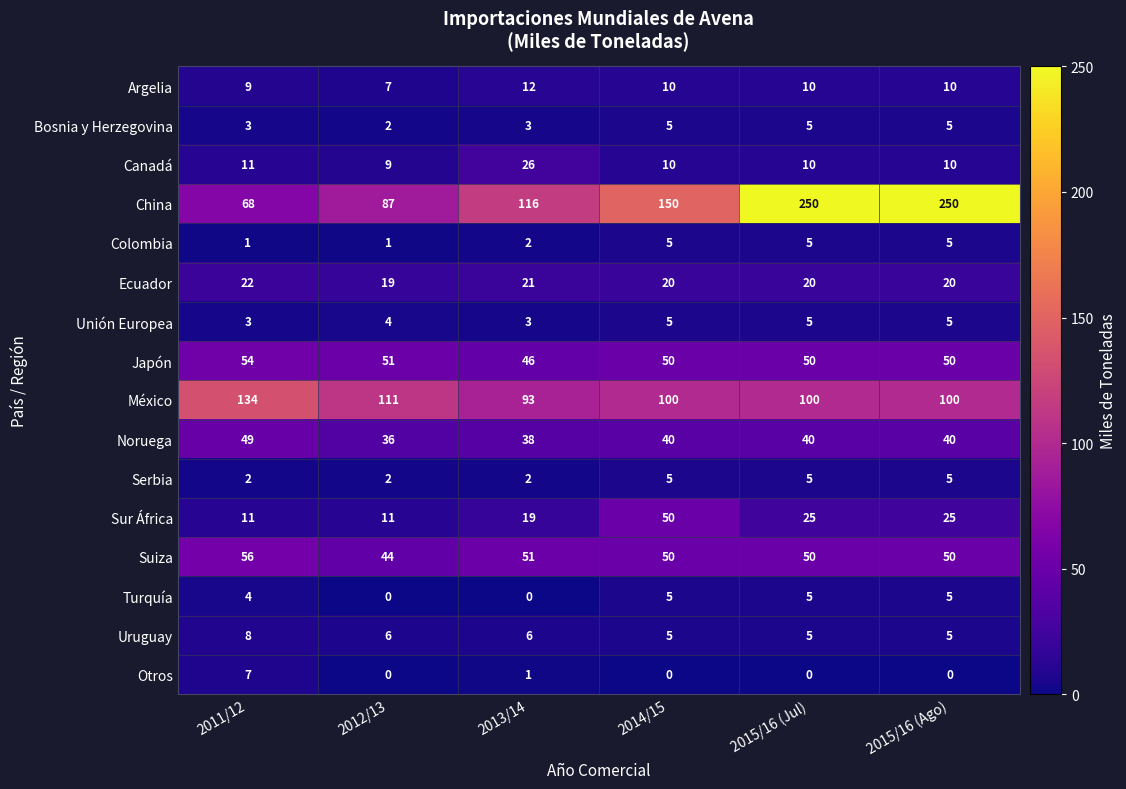

Where does the Sur África series first go above 25?

2014/15